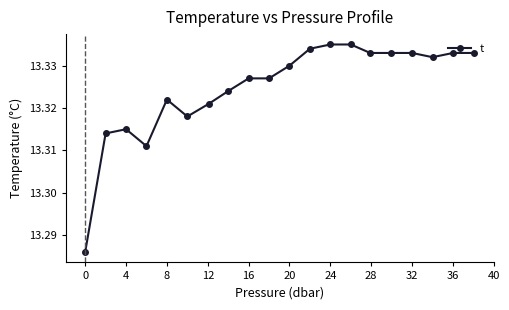

True or false: there are more than 0 points higher than both neighbors.

True